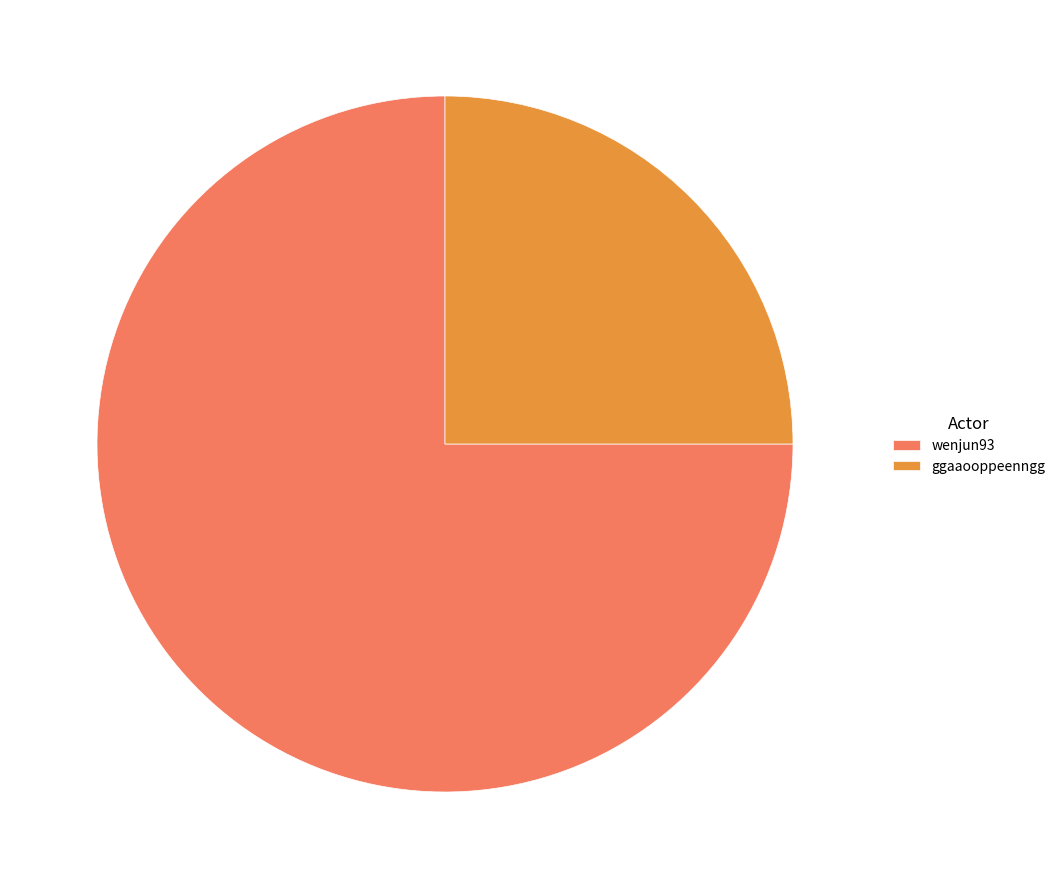

What is the smallest slice in the pie chart?

ggaaooppeenngg